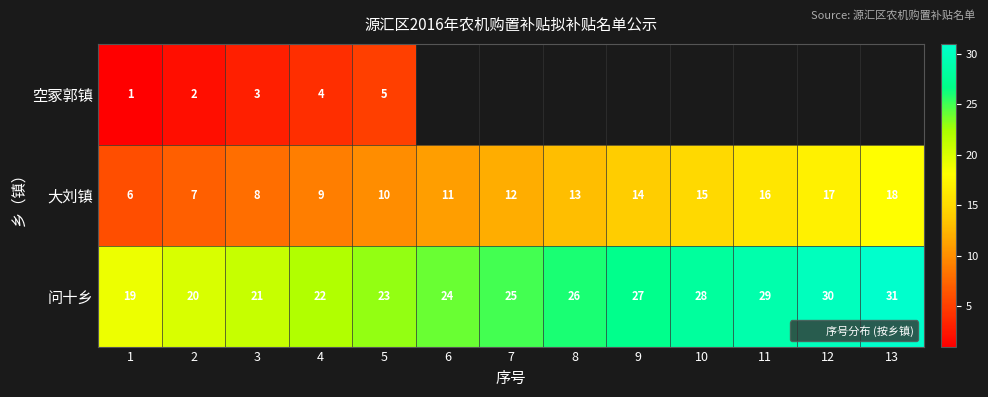

Which has a higher value, 7 or 13?

13